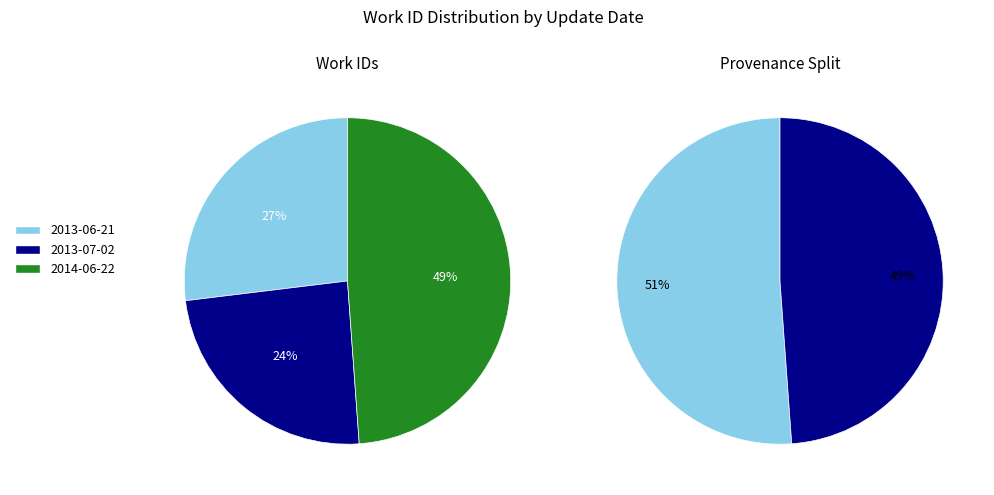

Count the number of slices in the pie.

3